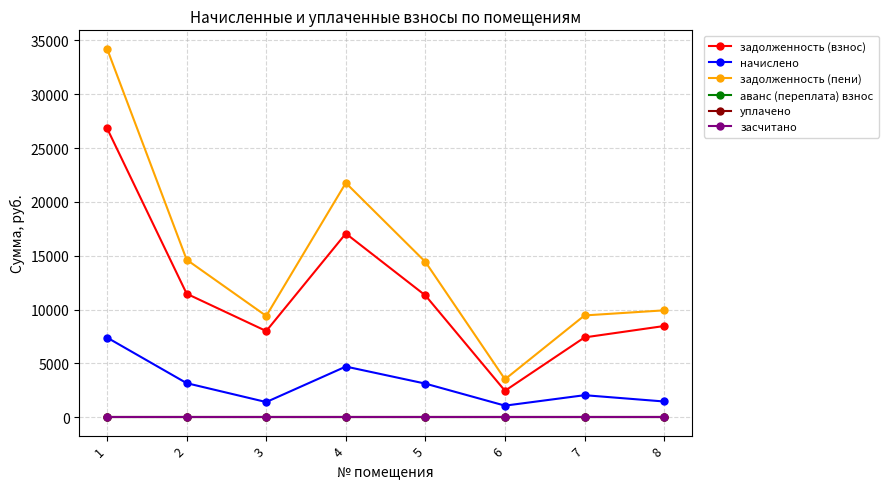

At which label is аванс (переплата) взнос closest to 0?

1